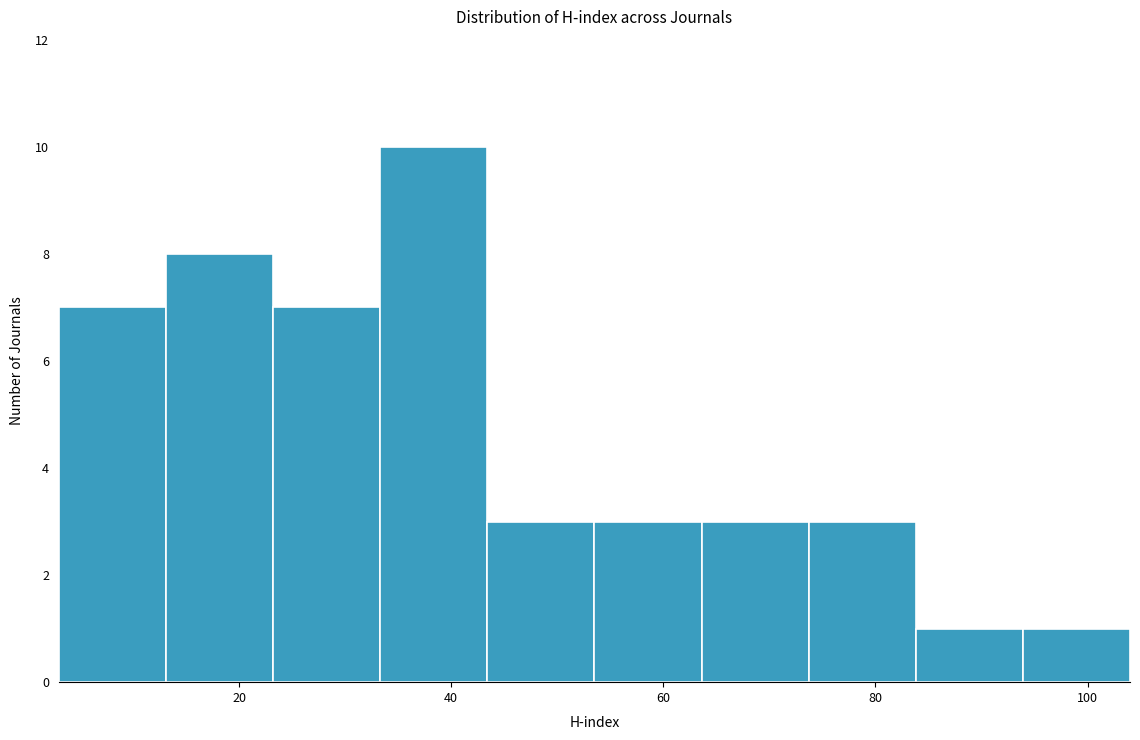

Reading left to right, transcribe this chart: for each bar, give the range it covers on the x-axis and its height. Neither the bar edges nor the heights are printed on the chart, so give them approximately, as read against the axes.

4 to 14: 7
14 to 24: 8
24 to 34: 7
34 to 44: 10
44 to 54: 3
54 to 64: 3
64 to 74: 3
74 to 84: 3
84 to 94: 1
94 to 104: 1